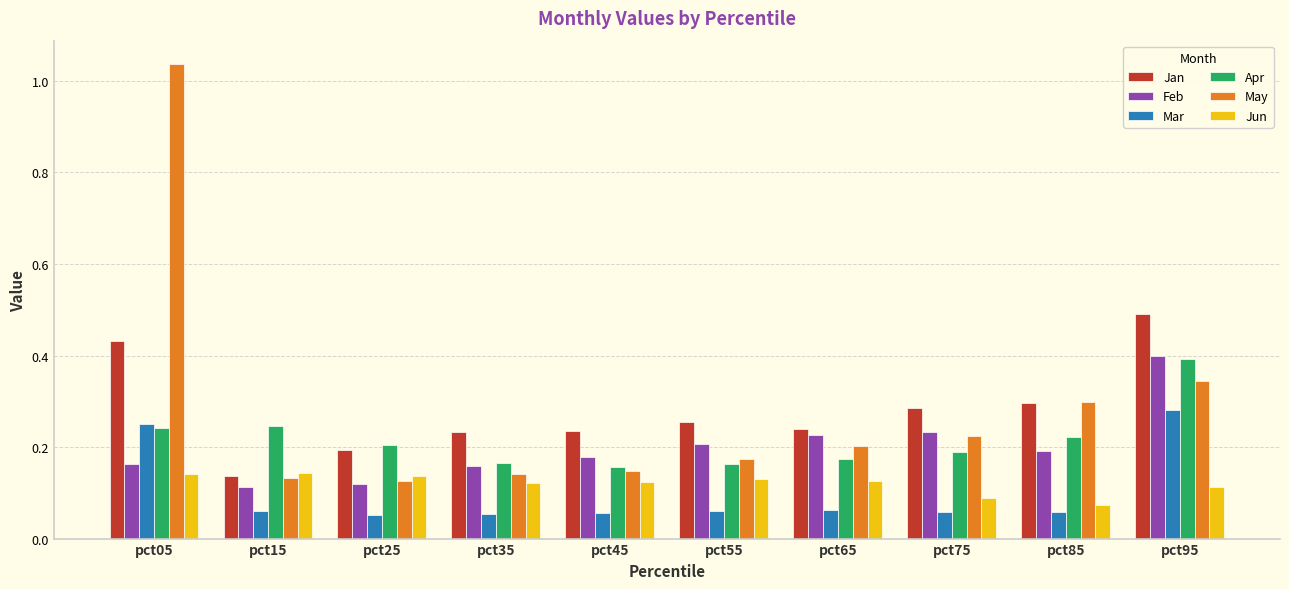

At how many categories does at least one series exceed 0?

10